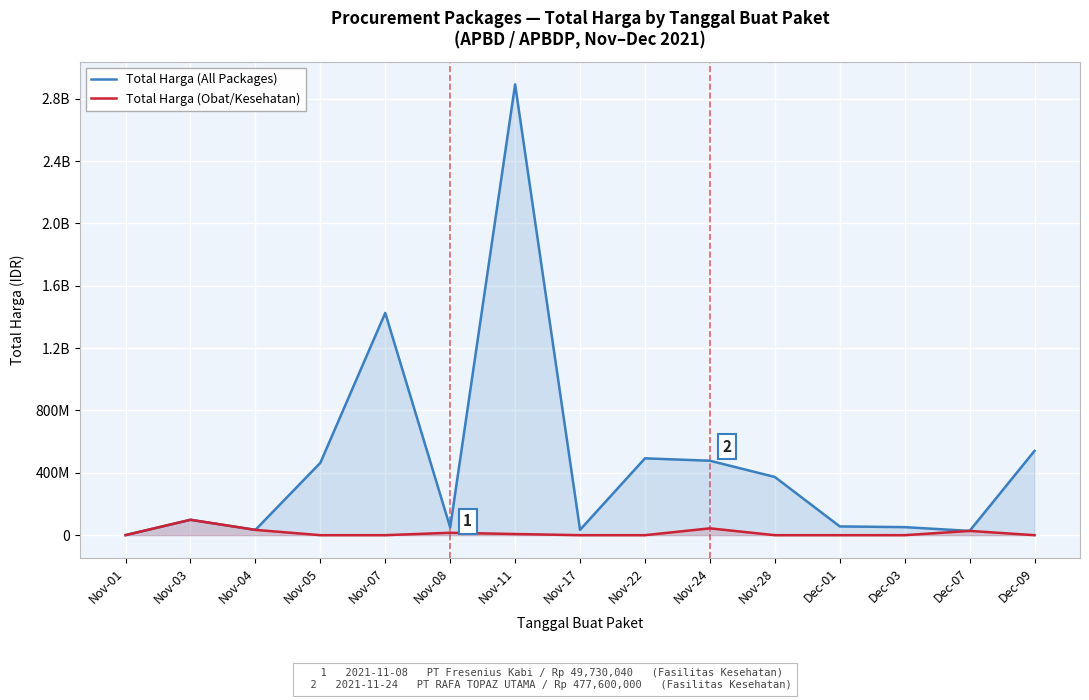

What is the sum of all Total Harga (Obat/Kesehatan) values?

227292570